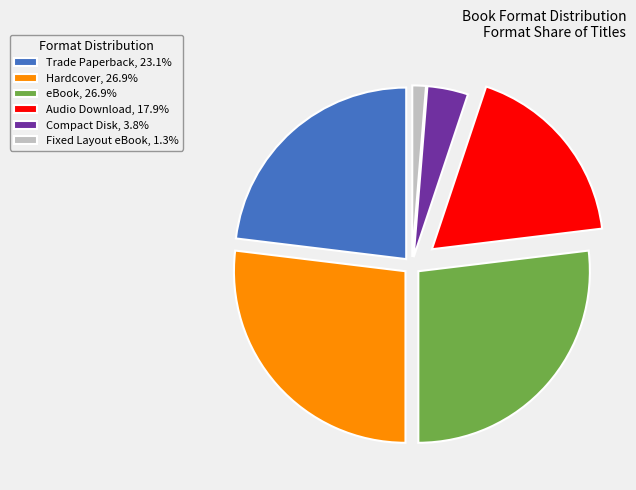

Combined, do Audio Download, 17.9% and eBook, 26.9% account for over 50%?

No